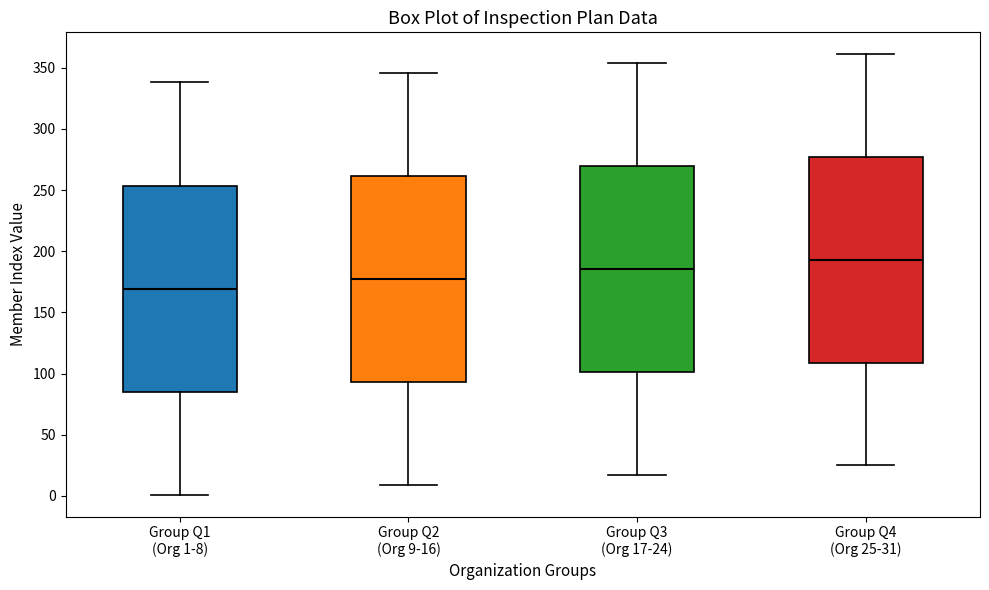

Reading left to right, read every box against the y-axis: the position of its median line, the range the box covers, and the ends of its whiskers. The values are not printed on the chart, so give them approximately, as read against the axis.

Group Q1 (Org 1-8): median 170, box 85 to 255, whiskers 0 to 340
Group Q2 (Org 9-16): median 180, box 95 to 260, whiskers 10 to 345
Group Q3 (Org 17-24): median 185, box 100 to 270, whiskers 15 to 355
Group Q4 (Org 25-31): median 195, box 110 to 275, whiskers 25 to 360